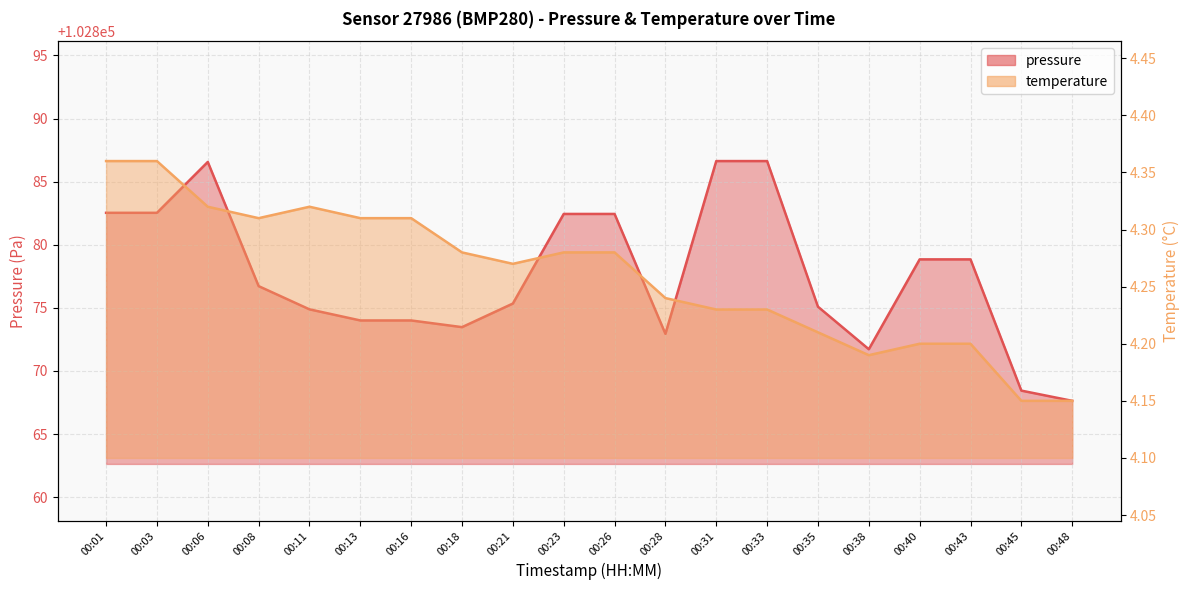

What is the difference between the second highest and minimum values in the temperature series?

0.2